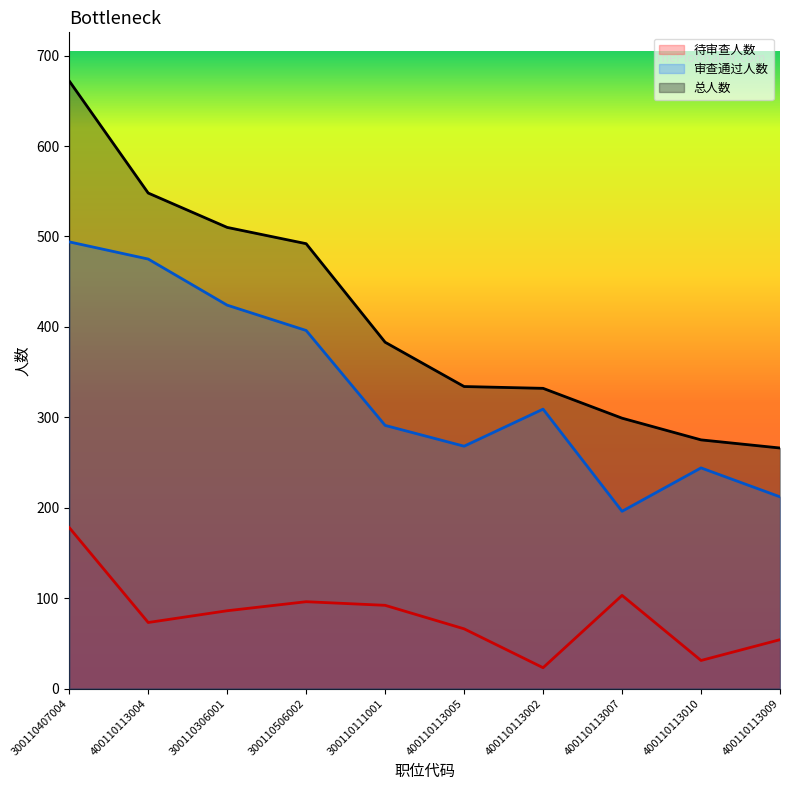

What is the difference between the second highest and minimum values in the 总人数 series?

282